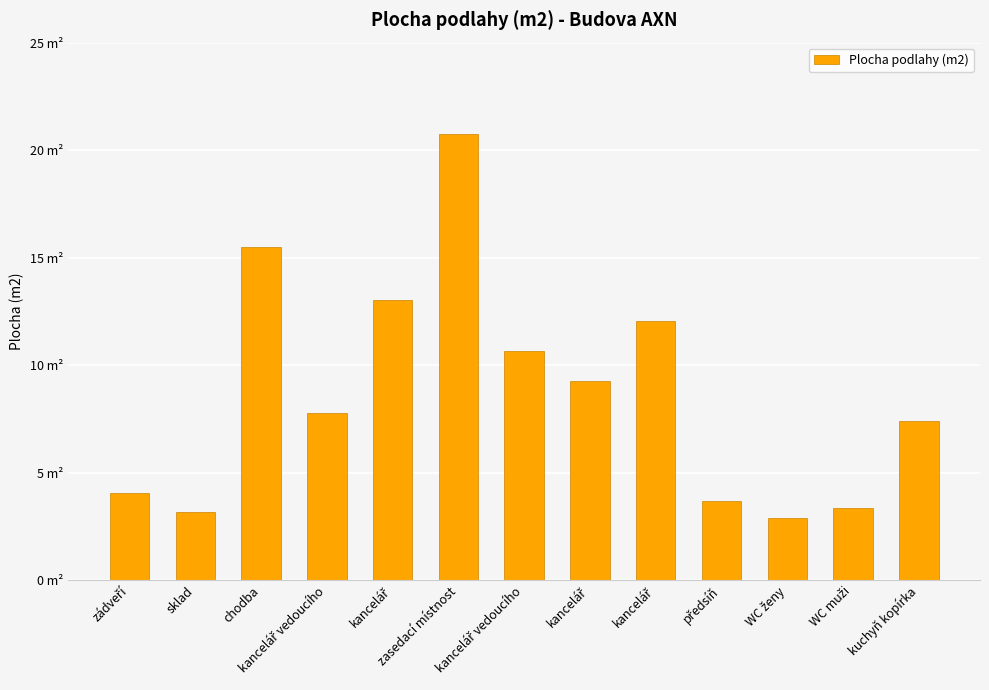

How many data points does each series have?

13